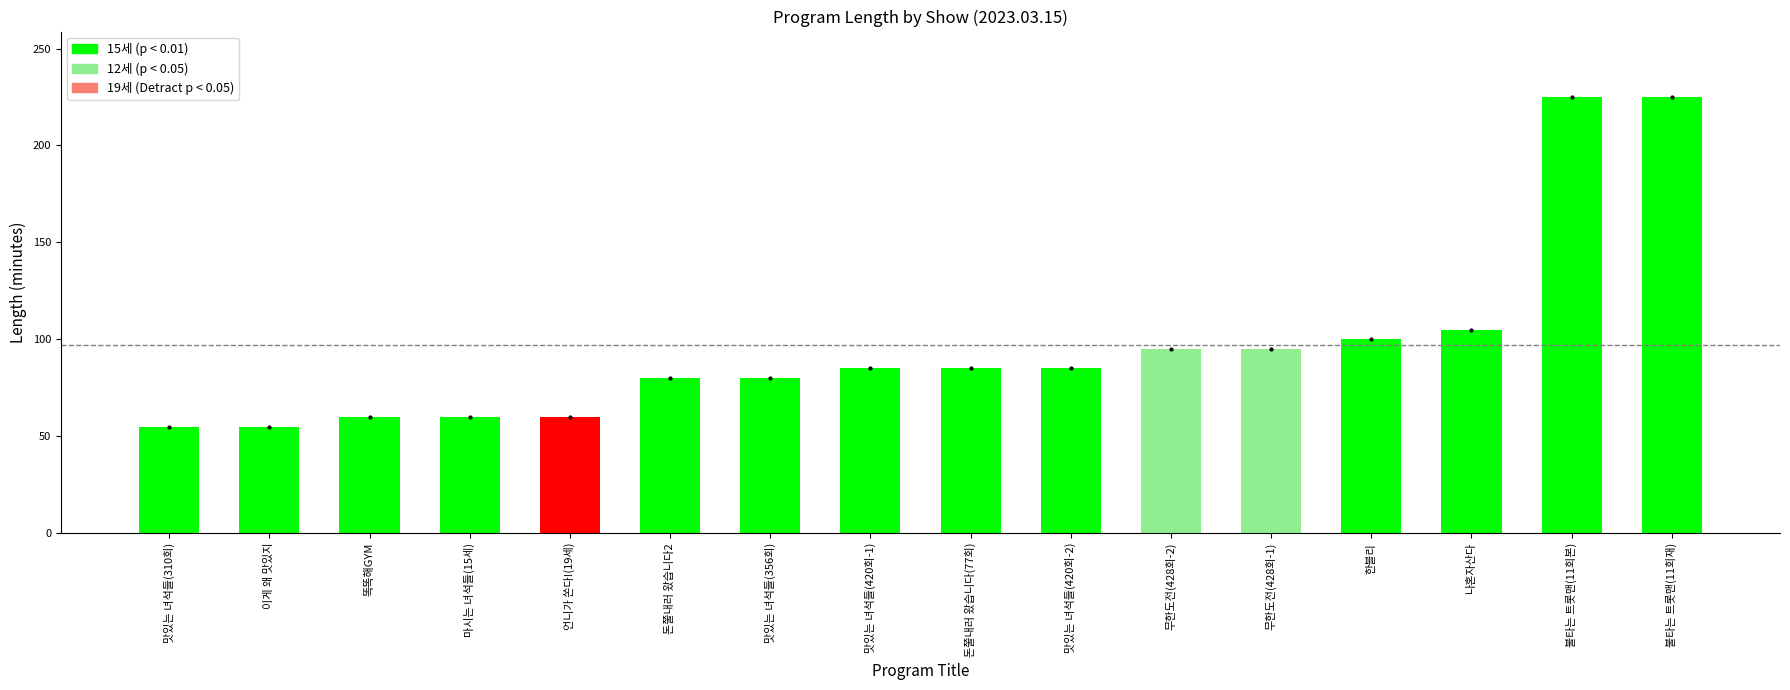

What is the maximum value shown in the chart?

225